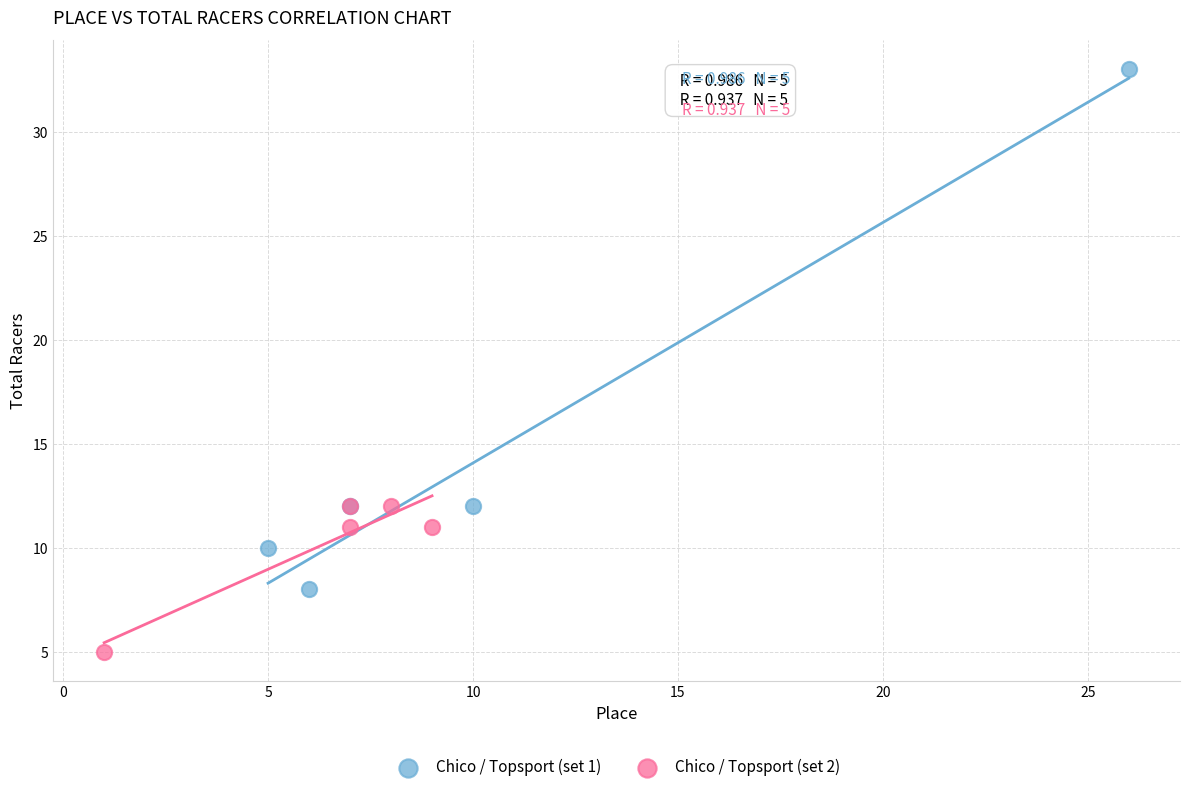

Which series contains the lowest Y value?

Chico / Topsport (set 2)